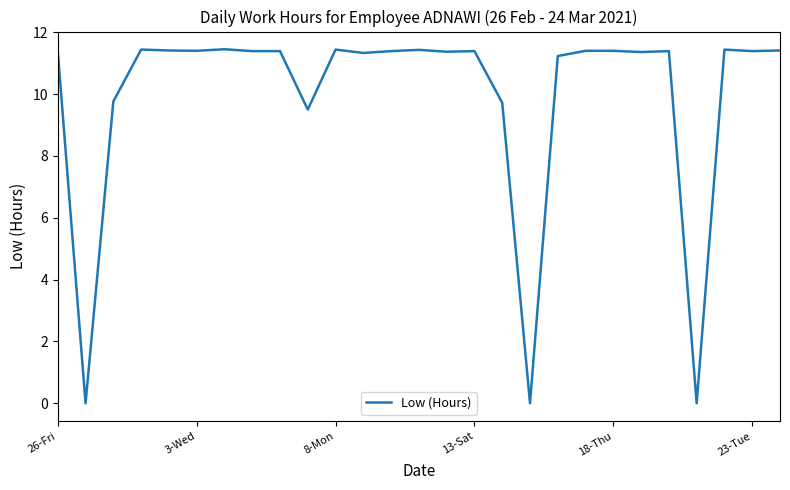

Is this an area chart (filled region under the line)?

No